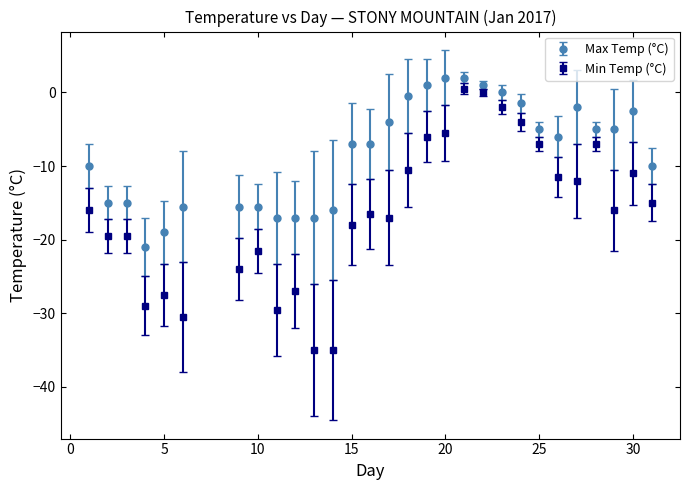

Which series has the largest total across all categories?

Max Temp (°C)